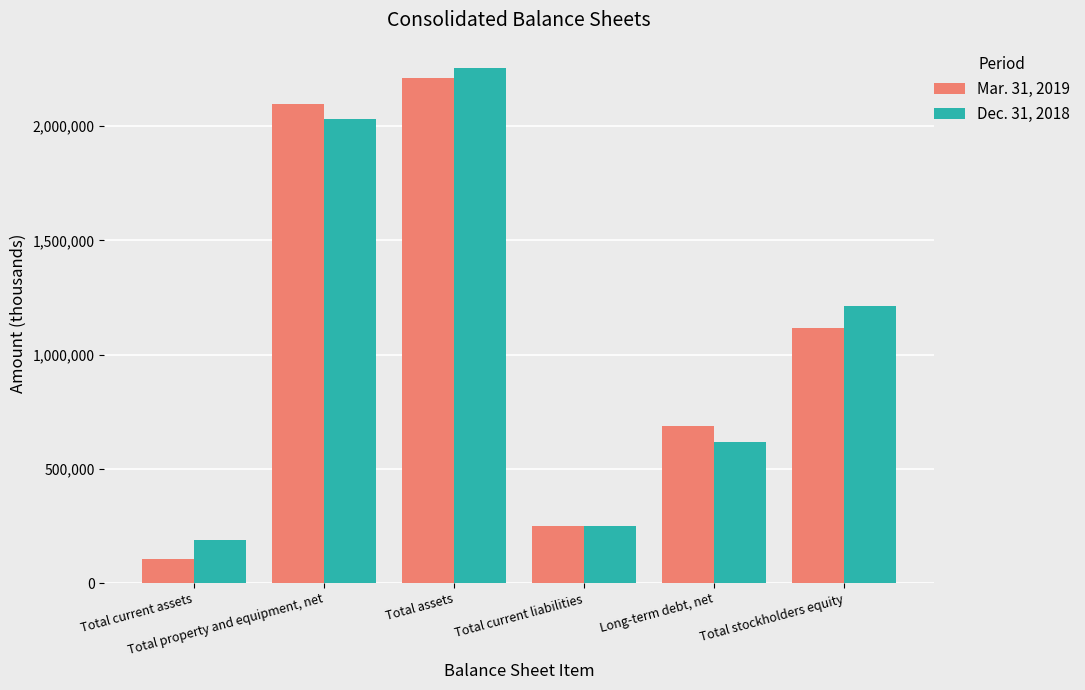

Rank the categories by Mar. 31, 2019 value from highest to lowest.

Total assets, Total property and equipment, net, Total stockholders equity, Long-term debt, net, Total current liabilities, Total current assets